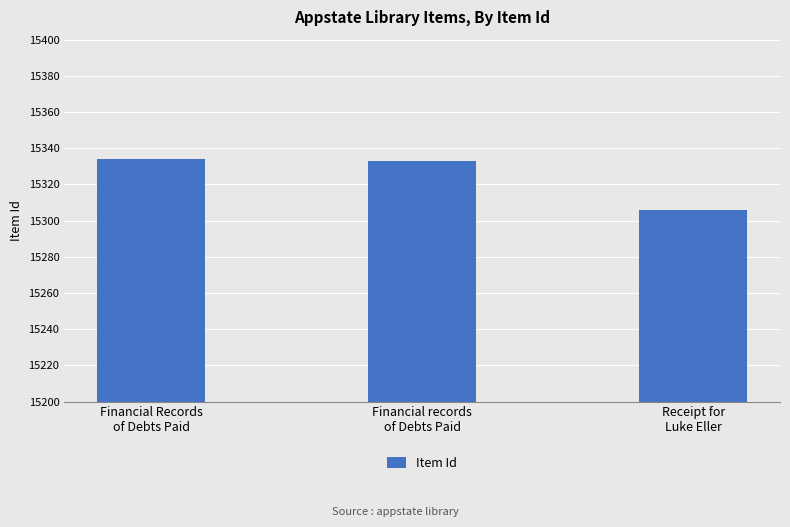

True or false: the data shows 6841 at Financial Records
of Debts Paid.

False